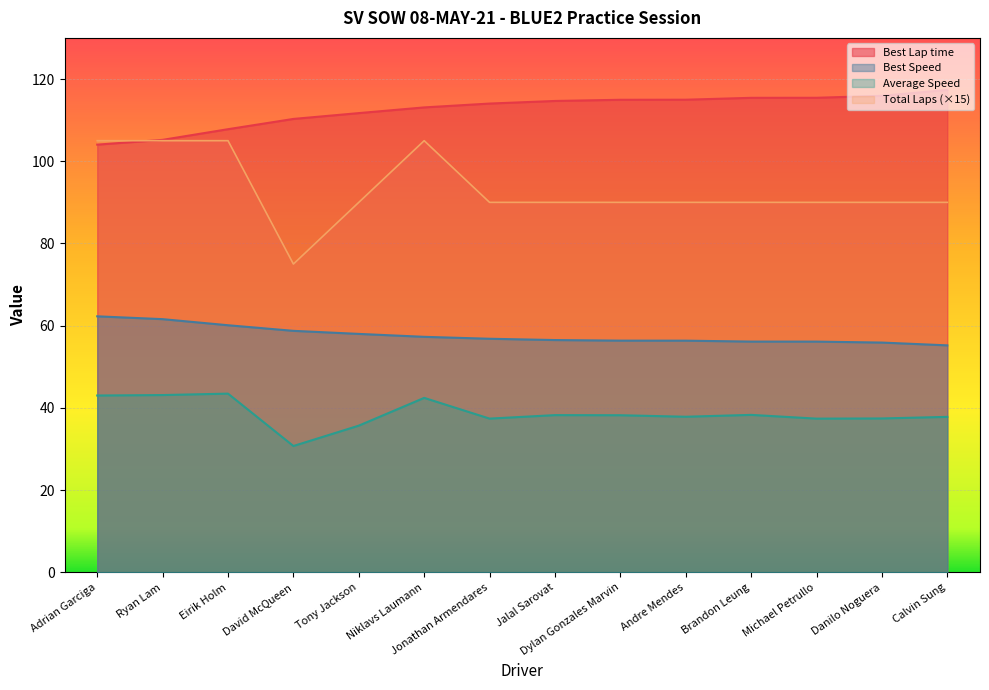

What is the spread (max minus min) of values at Jalal Sarovat?

76.4